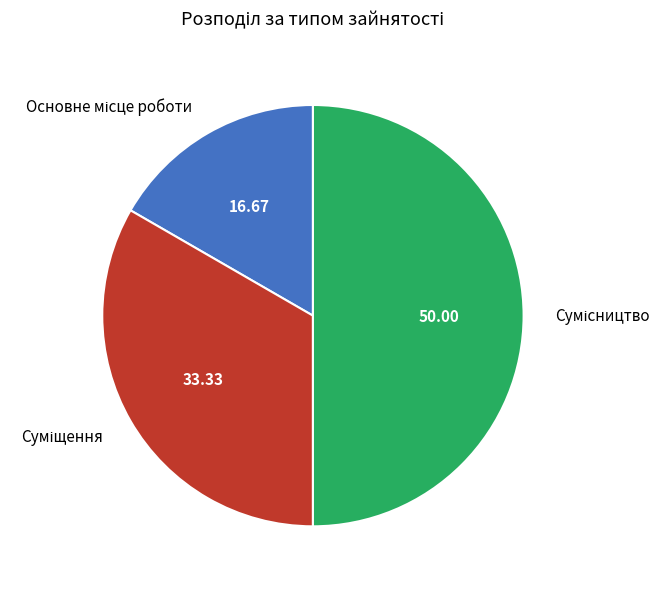

How many slices are in this pie chart?

3